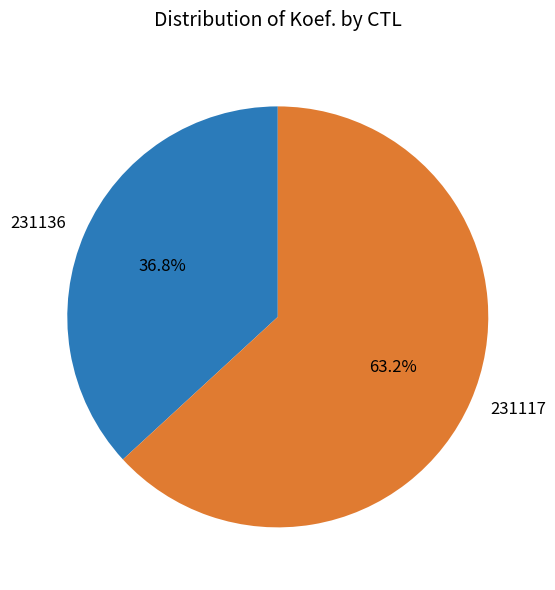

How many slices are in this pie chart?

2